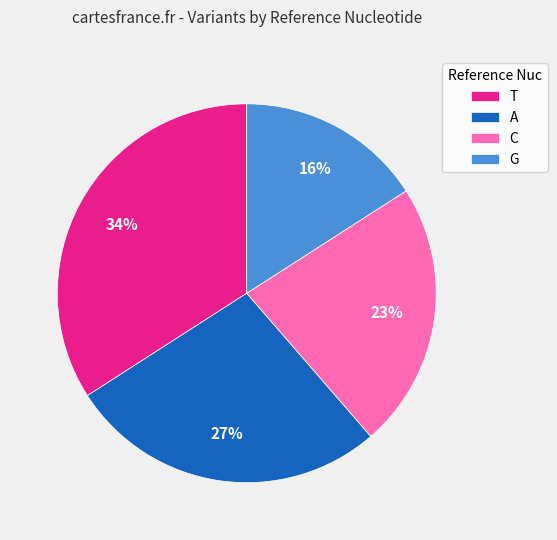

Between C and G, which is larger?

C